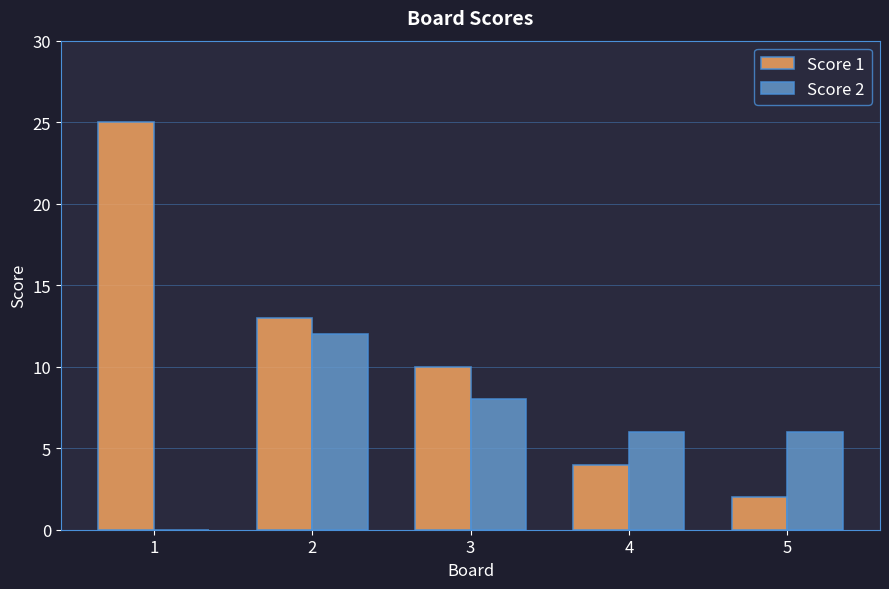

Between 3 and 4, which series saw the biggest shift?

Score 1